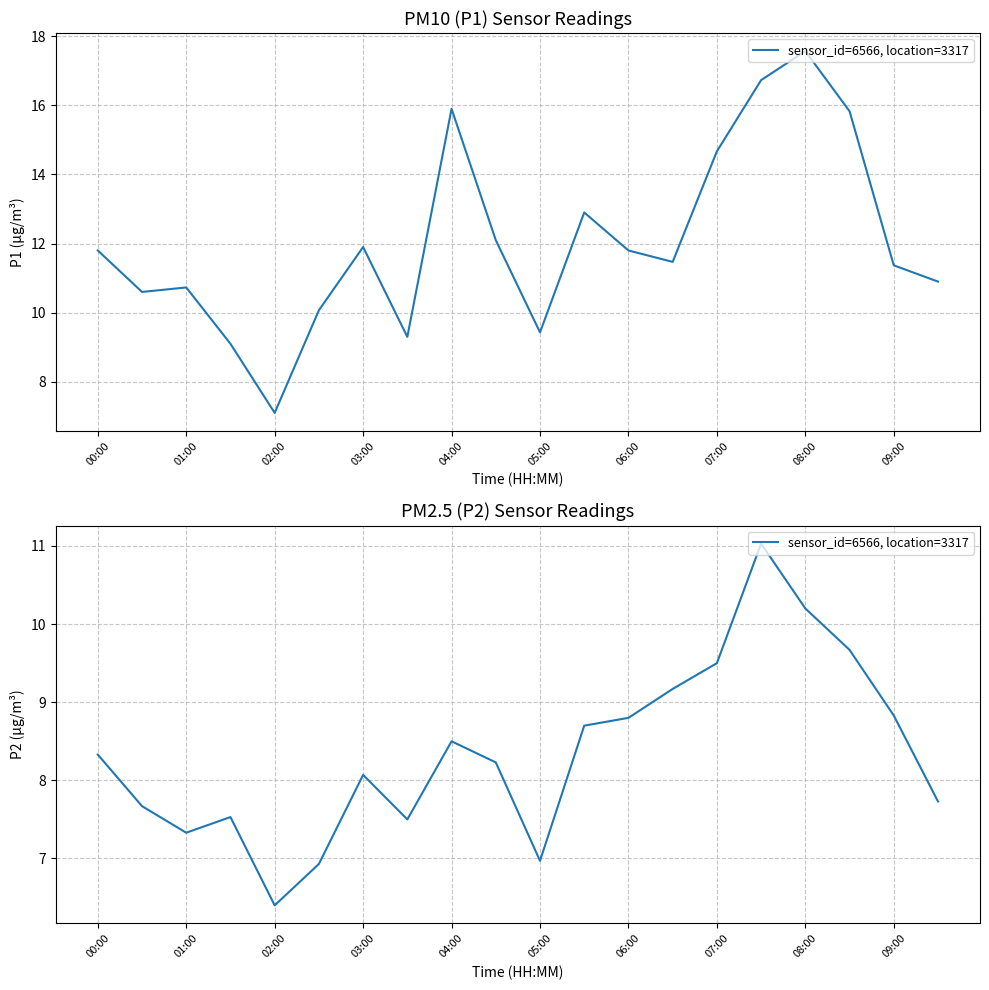

What position from the left is 03:00?

7